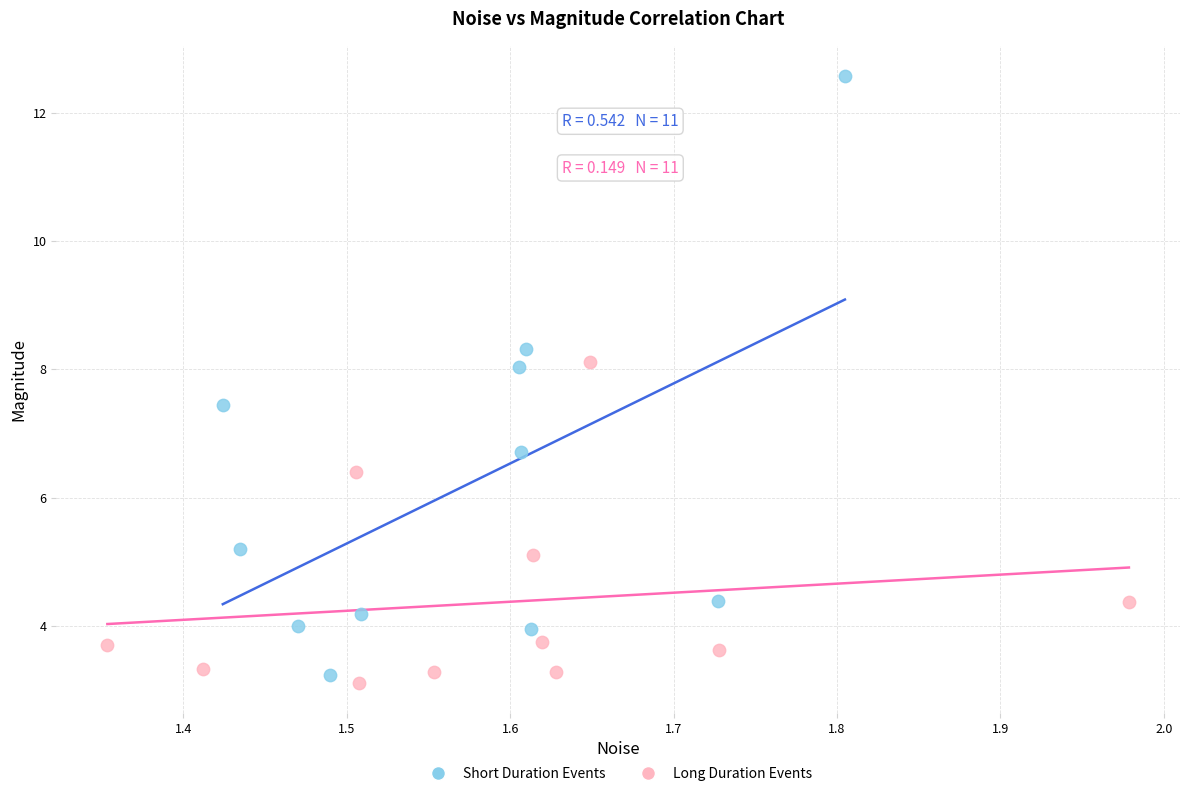

Which series contains the highest Y value?

Short Duration Events